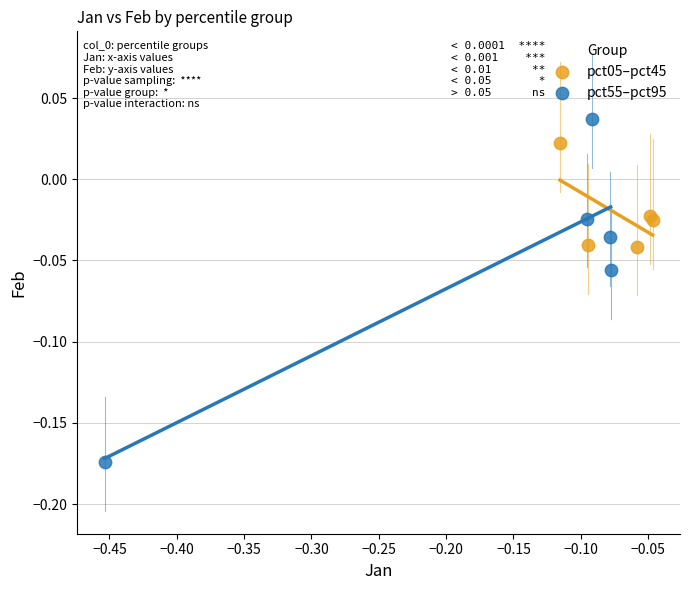

Which series contains the lowest Y value?

pct55–pct95